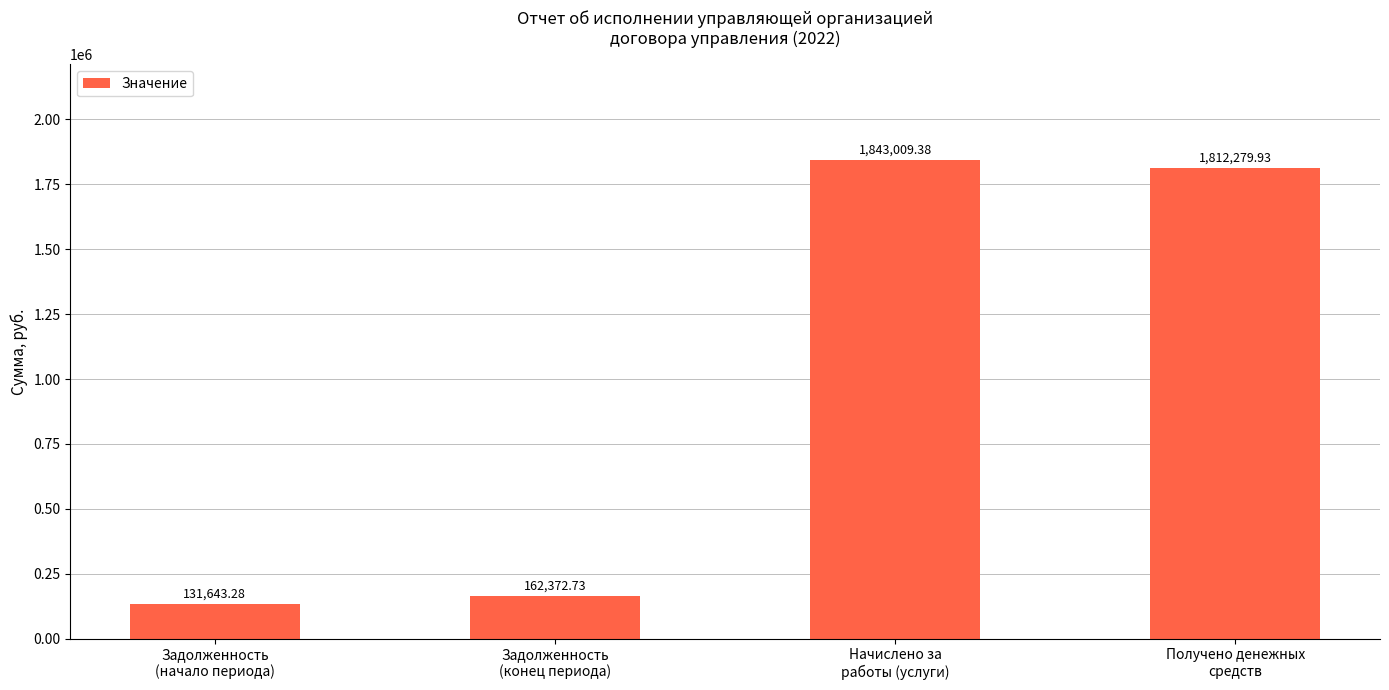

What is the difference between the maximum and minimum values?

1711366.1